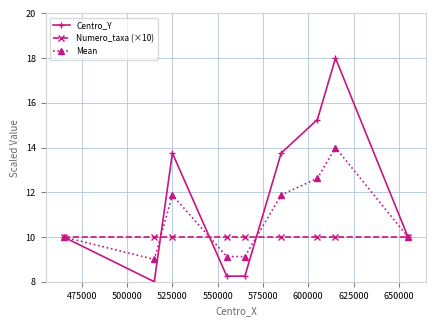

Which series has the largest total across all categories?

Centro_Y